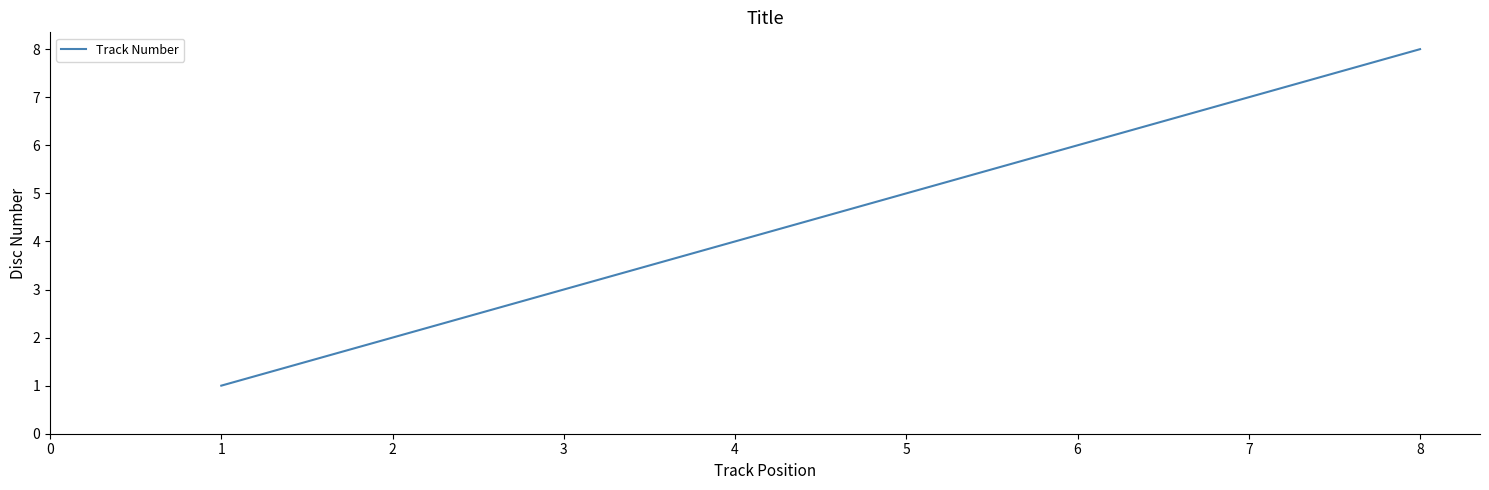

True or false: there are more than 0 points higher than both neighbors.

False